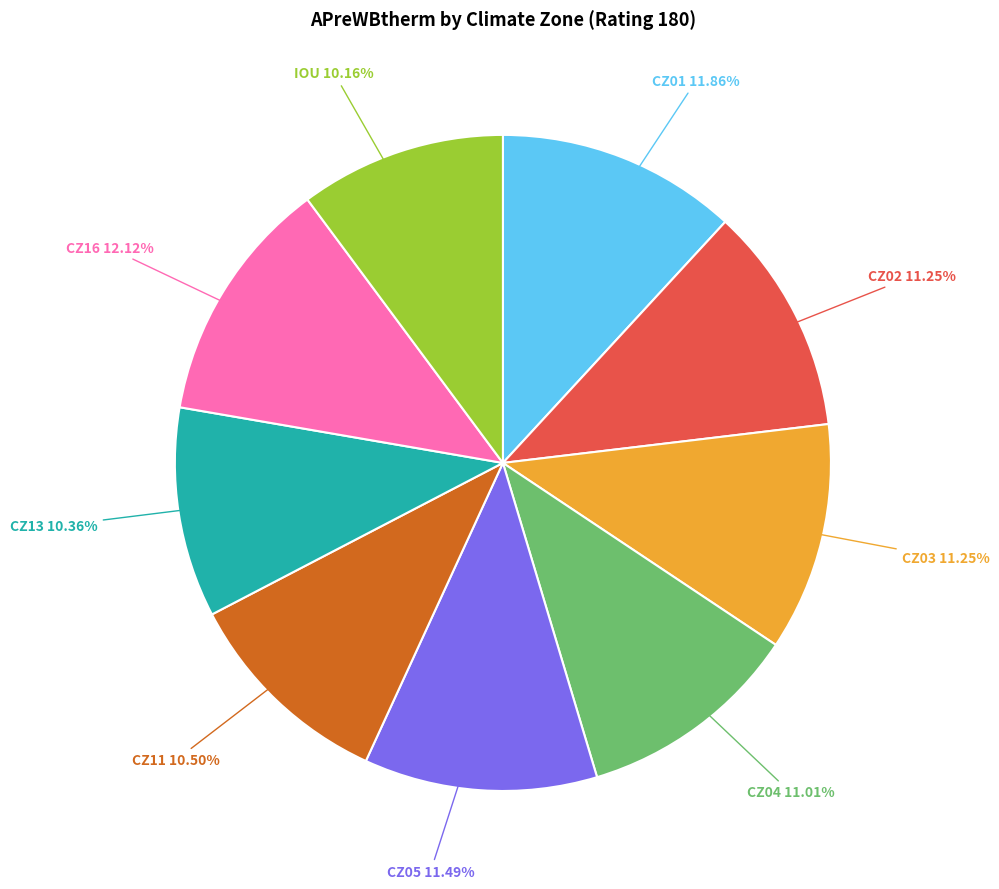

Does any single category account for the majority?

No